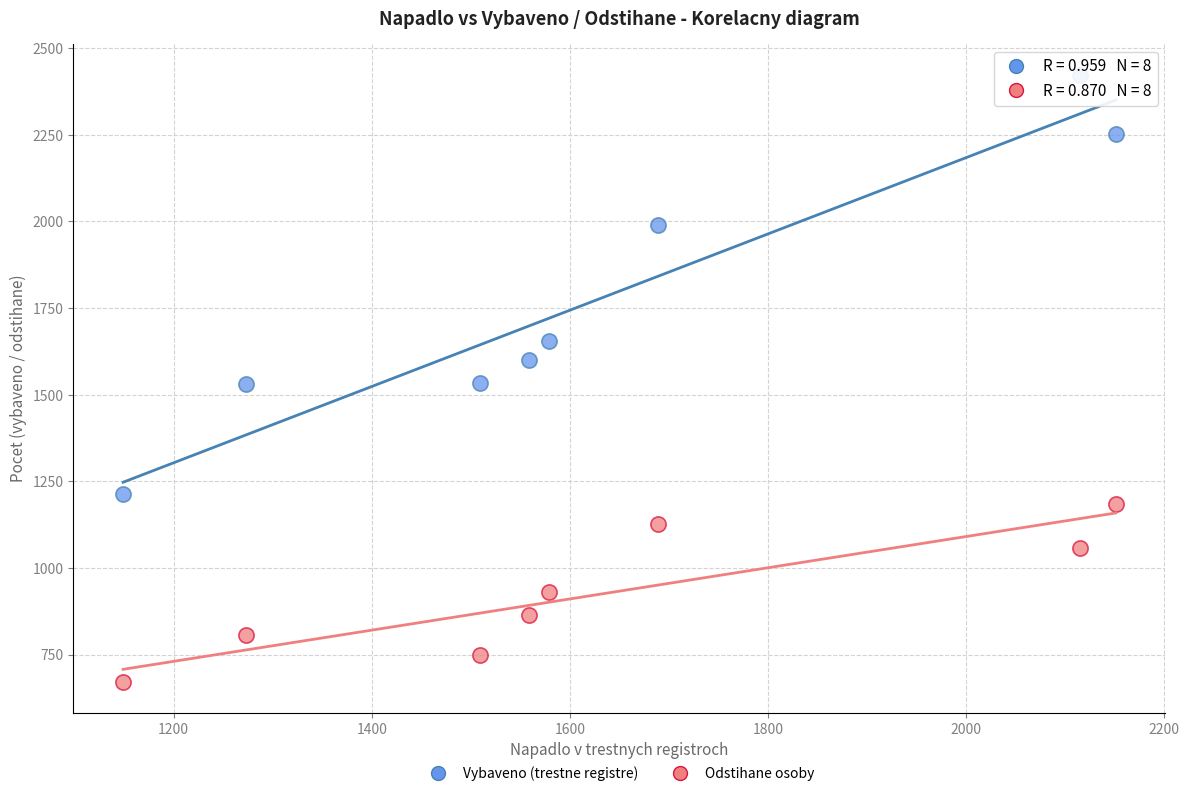

Which series has the largest Y range (max minus min)?

Vybaveno (trestne registre)